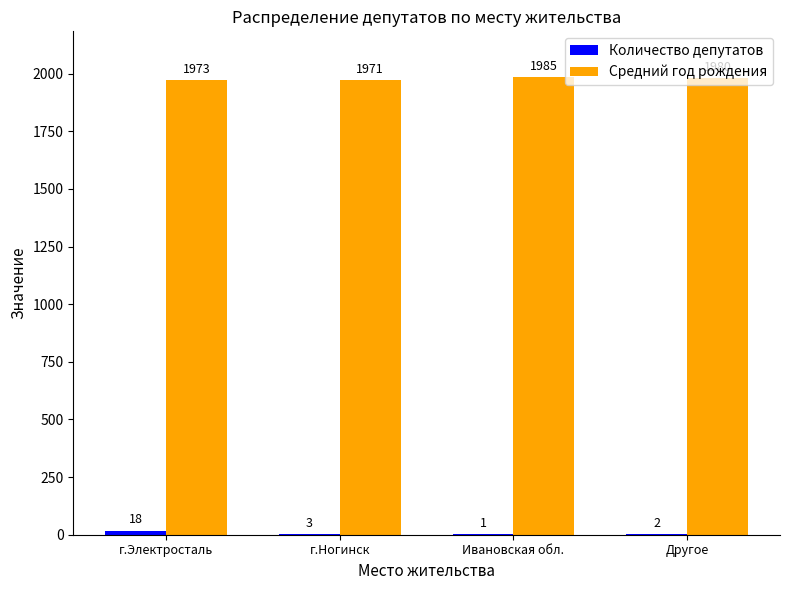

What is the maximum value for Средний год рождения?

1985